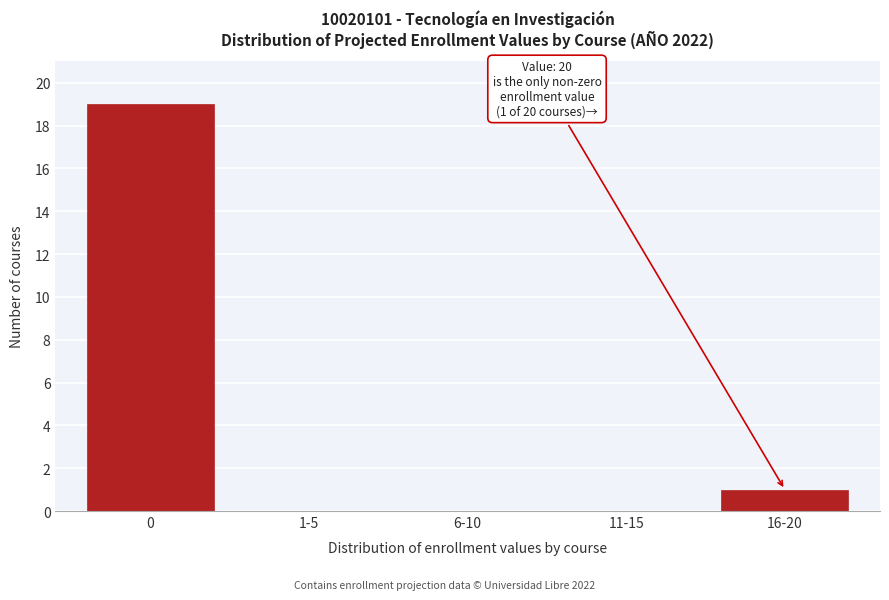

Reading left to right, what are all the values shown in this chart?

0=19	1-5=0	6-10=0	11-15=0	16-20=1